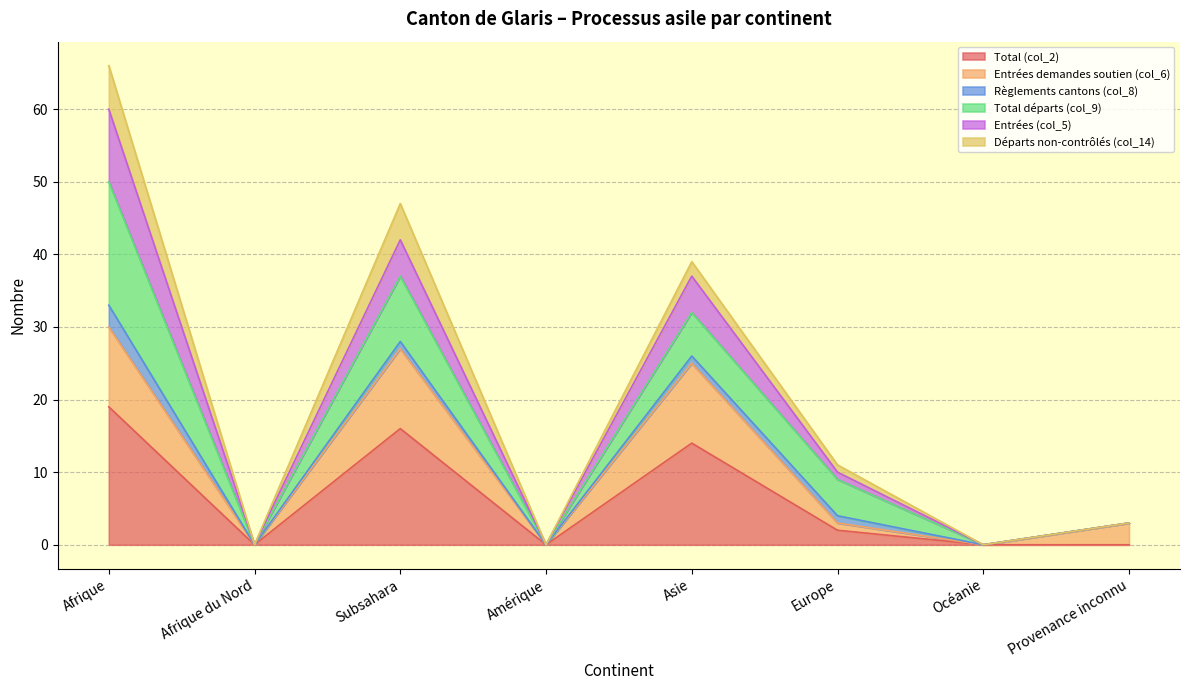

What is the label of the 2nd point from the right?

Océanie